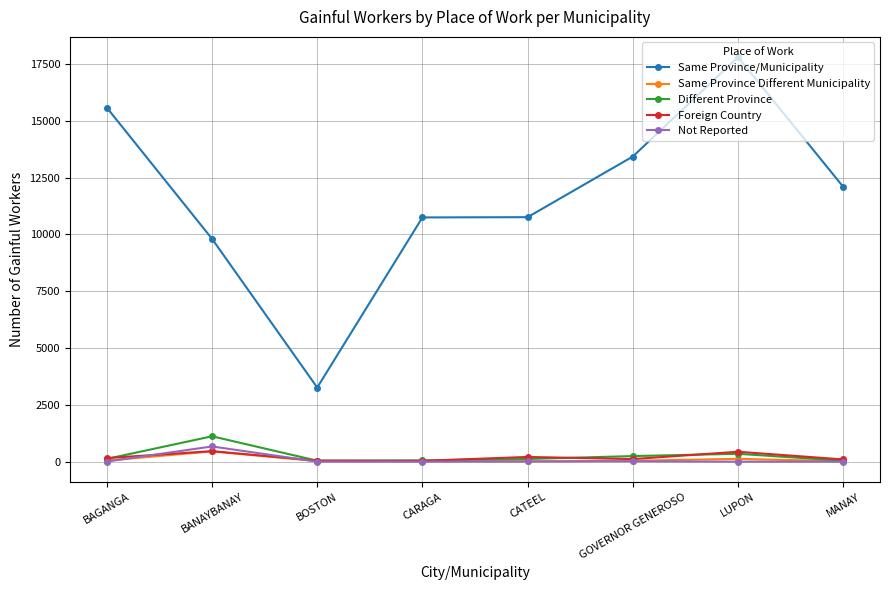

True or false: Same Province Different Municipality and Same Province/Municipality cross at least once.

False